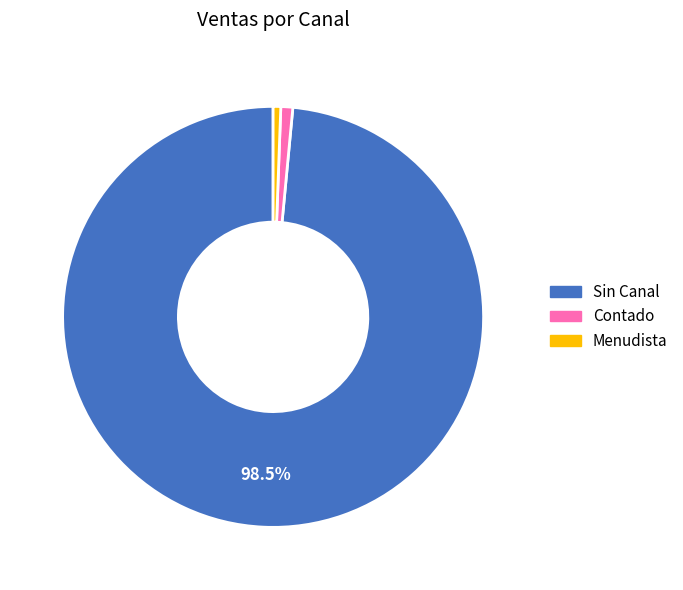

Is there any slice that represents more than half of the pie?

Yes